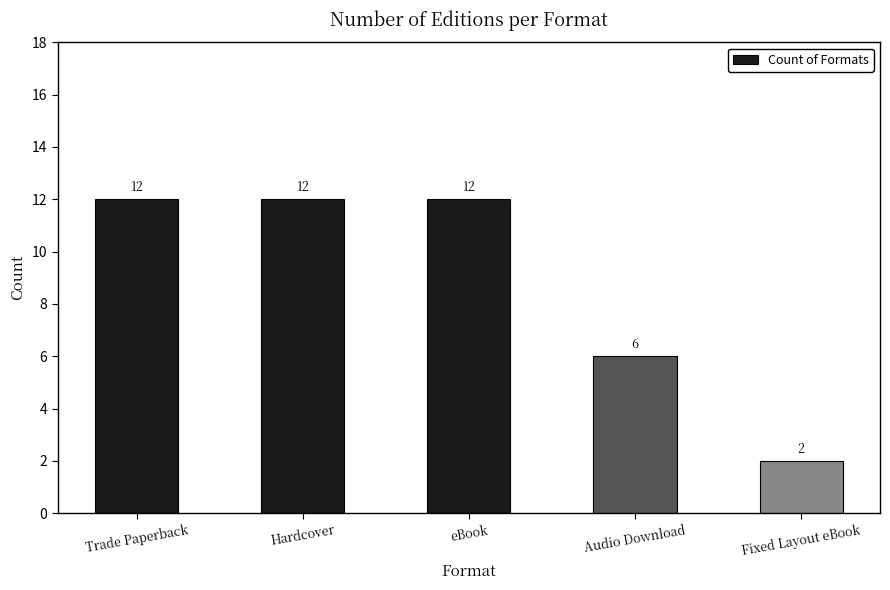

Does the chart contain any negative values?

No